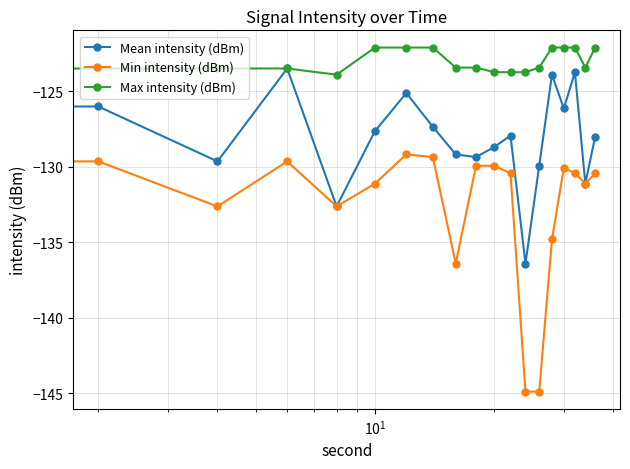

What is the minimum value for Max intensity (dBm)?

-128.7